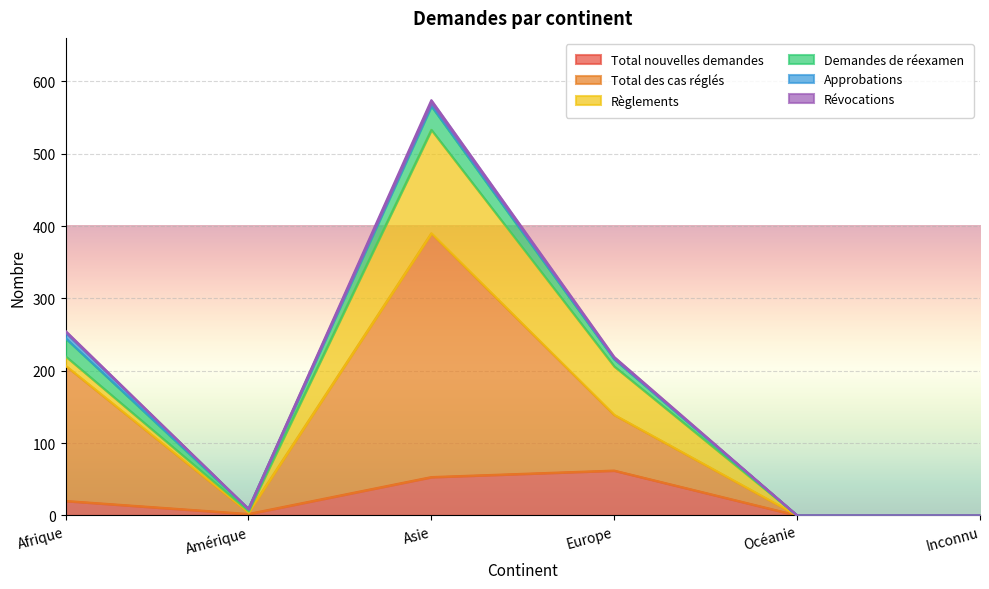

What position from the right is Inconnu?

1